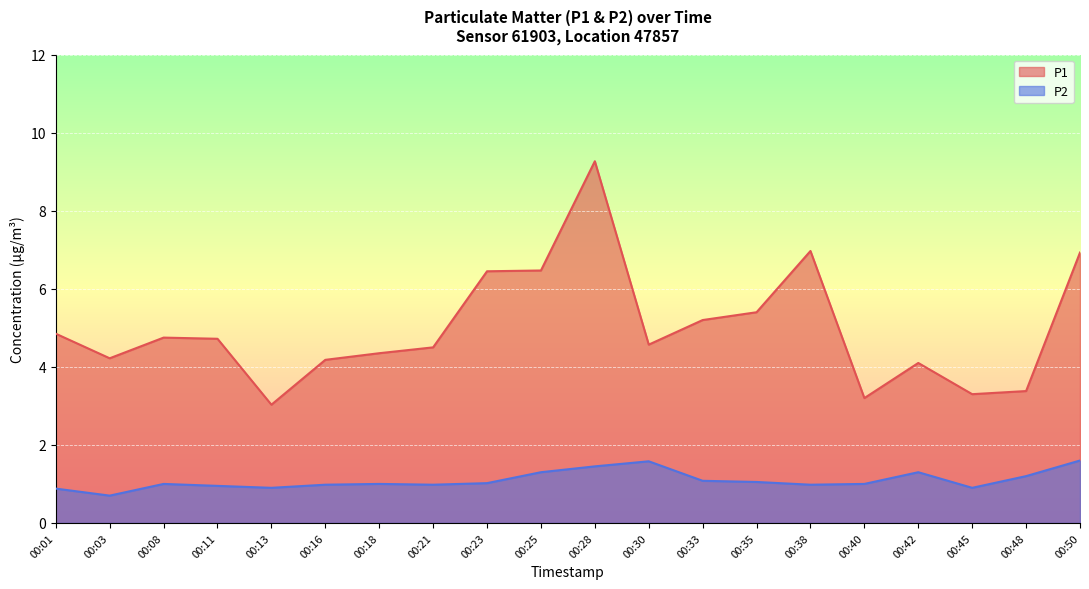

Which category has the highest value across all series?

00:28